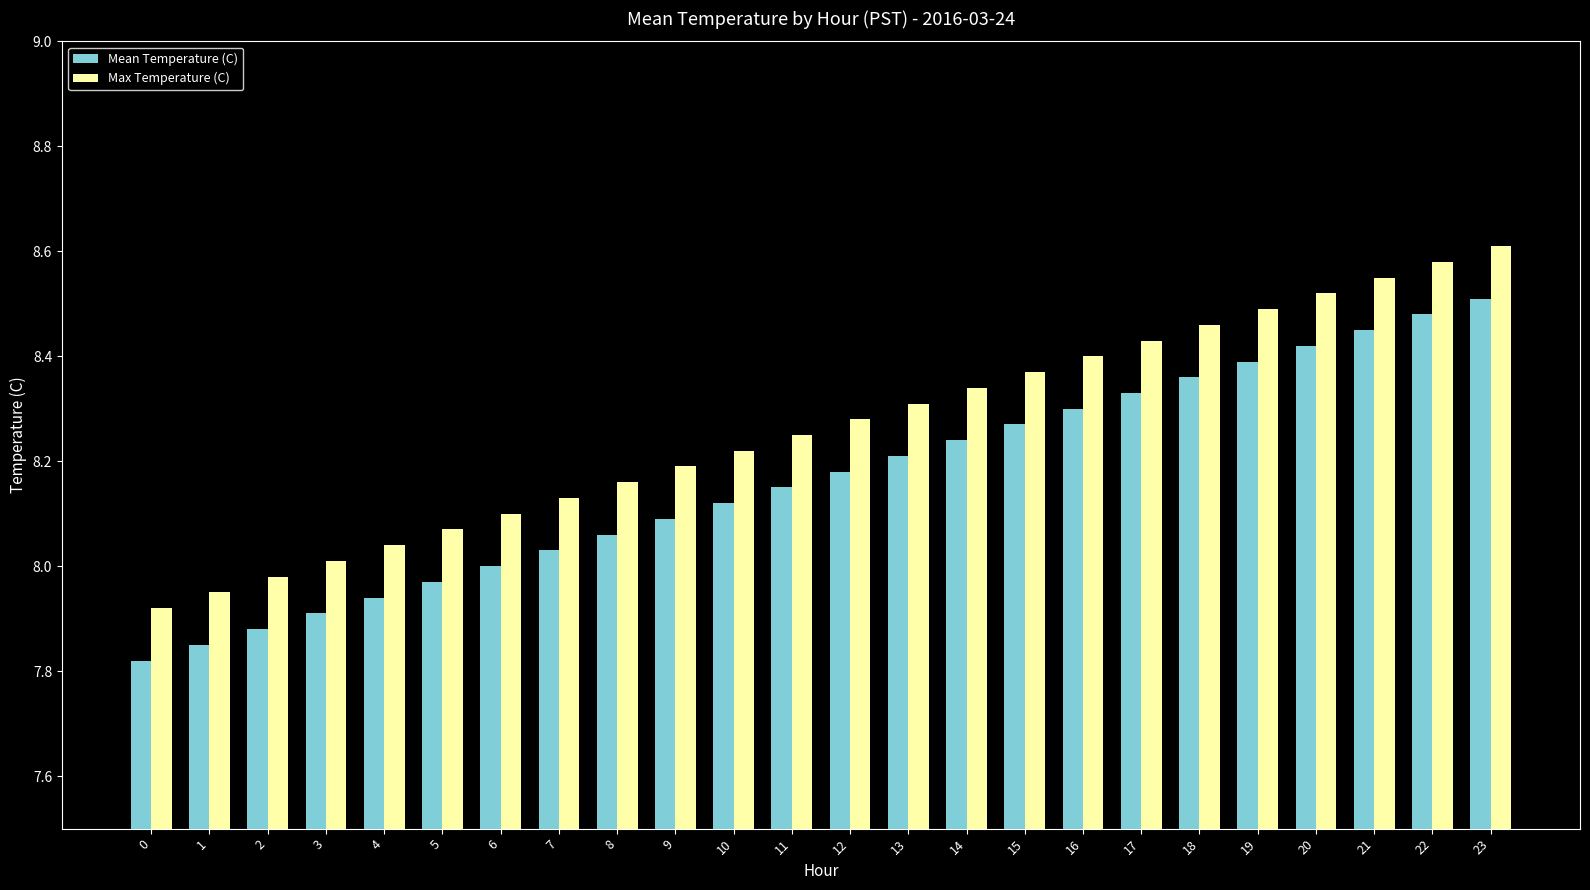

How many values in the Max Temperature (C) series are below 8?

3